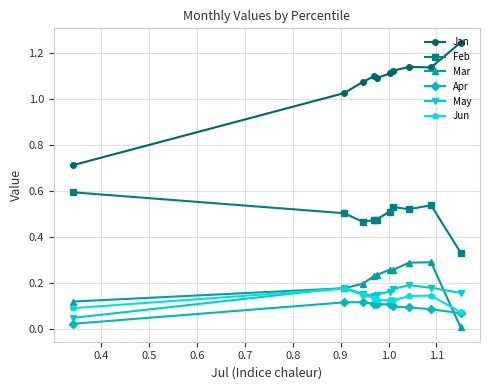

What is the minimum value for Jan?

0.7